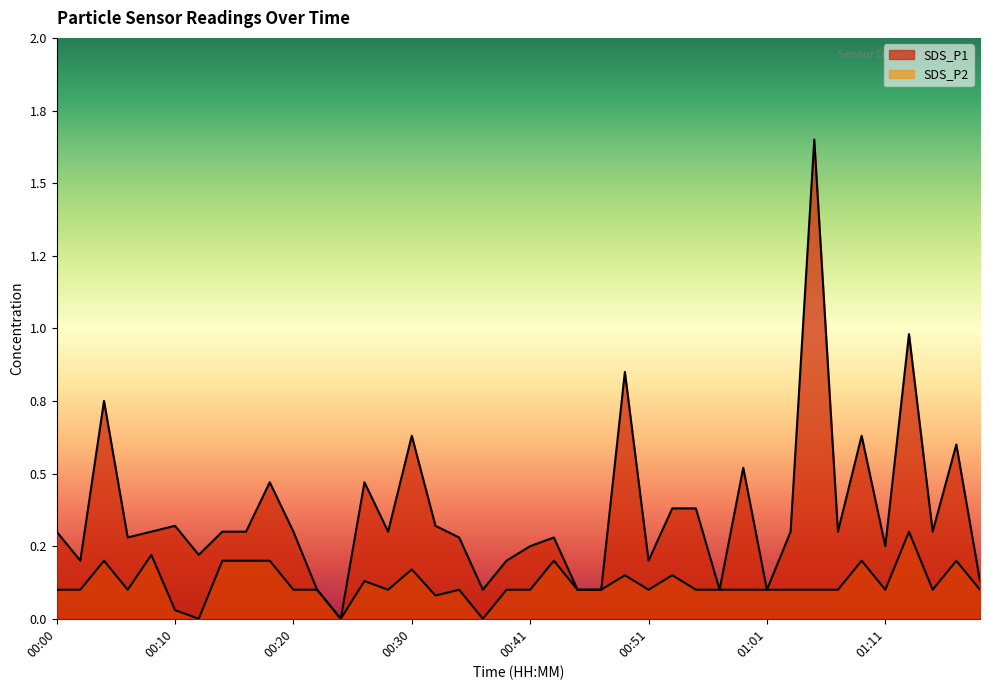

What is the sum of the SDS_P2 values at 00:38 and 01:07?

0.2